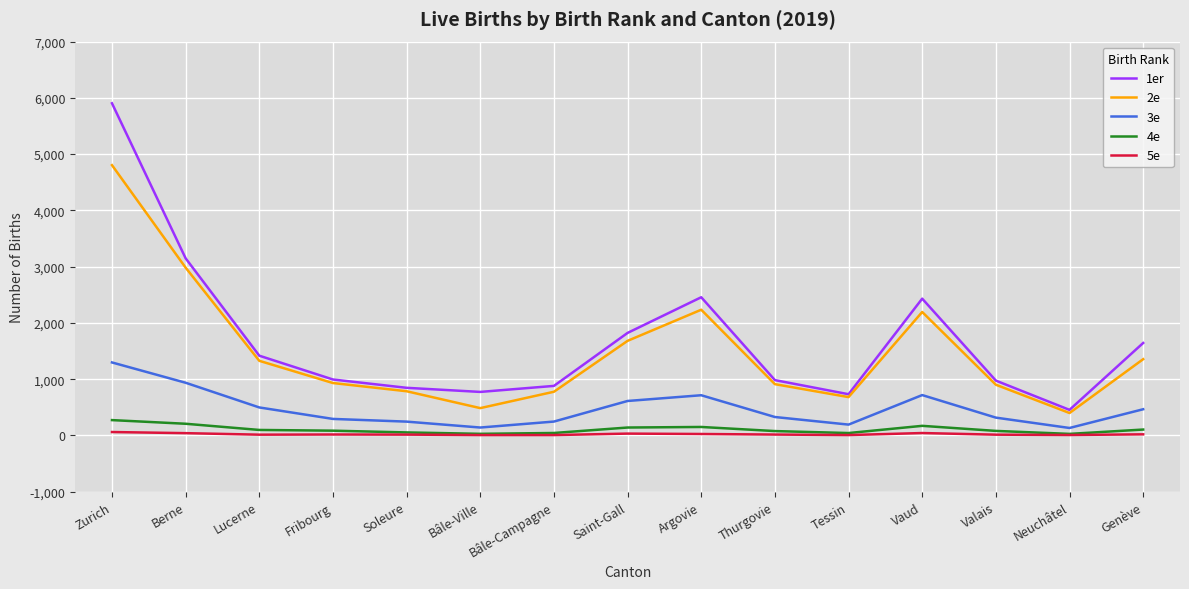

How many lines are shown in the chart?

5